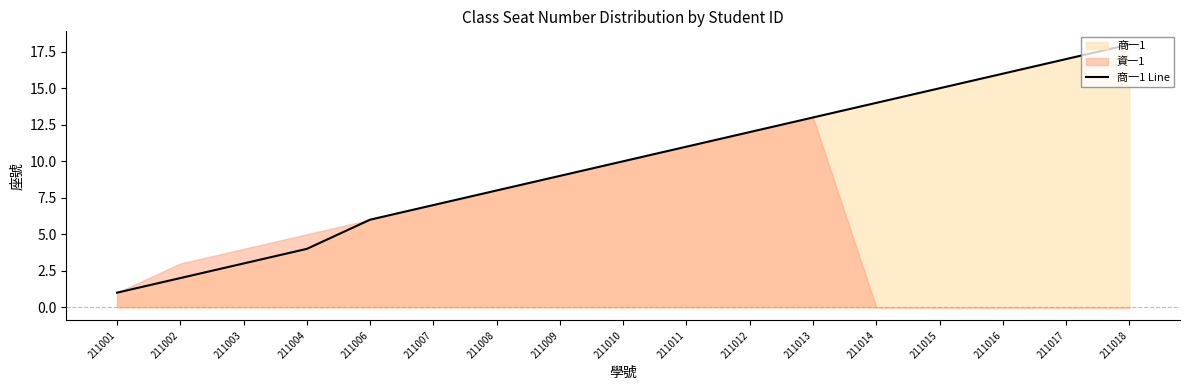

Does the chart have visible grid lines?

No